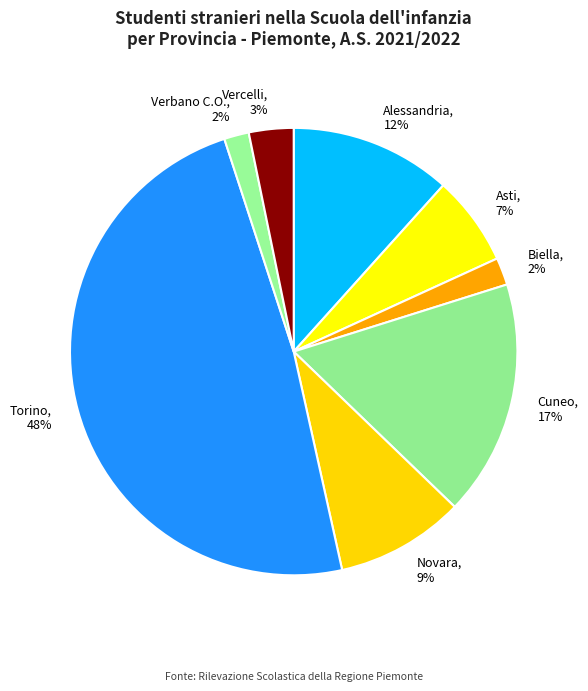

Between Torino, 48% and Asti, 7%, which is larger?

Torino, 48%